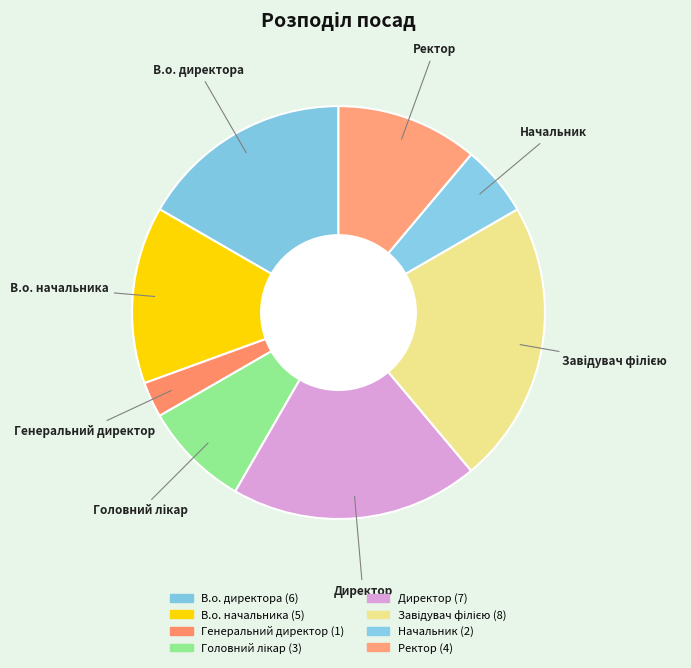

Does В.о. начальника represent more than half of the total?

No